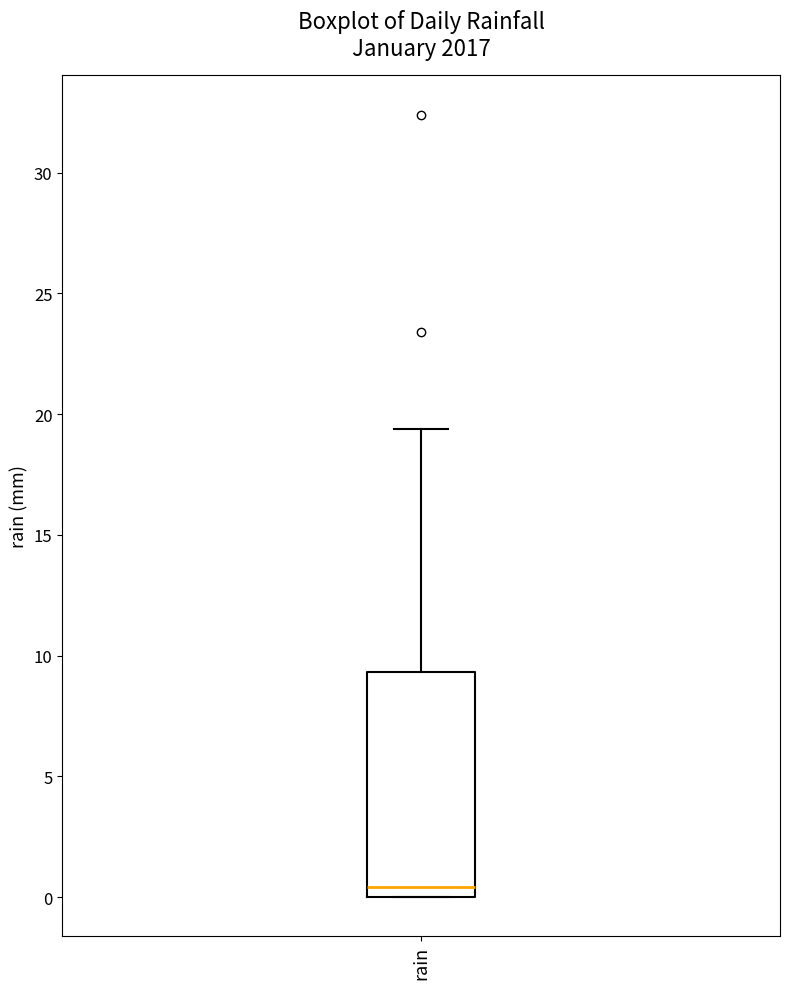

Where is the lower edge of the box for rain on the y-axis? The values are not printed on the chart, so give them approximately, as read against the axis.

0.0